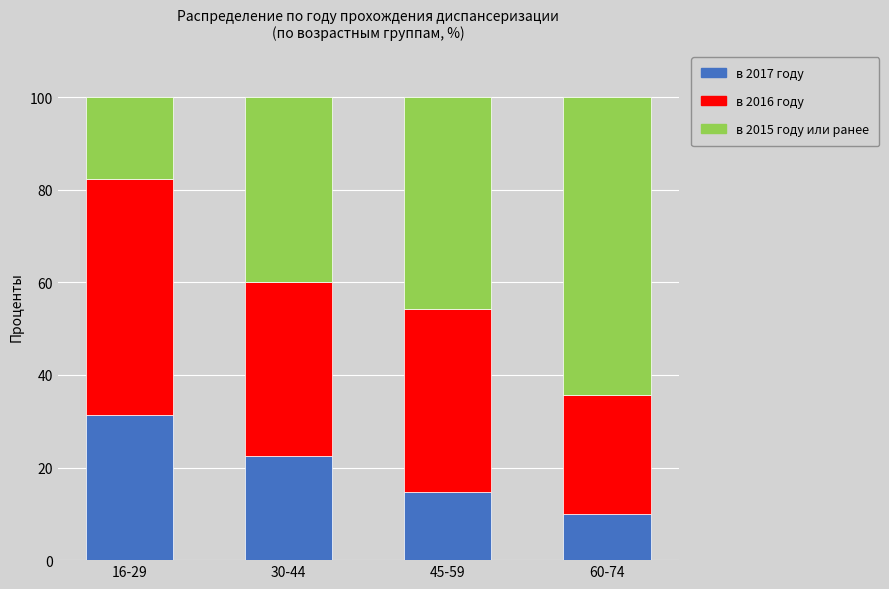

What is the average value of the в 2017 году series?

19.6